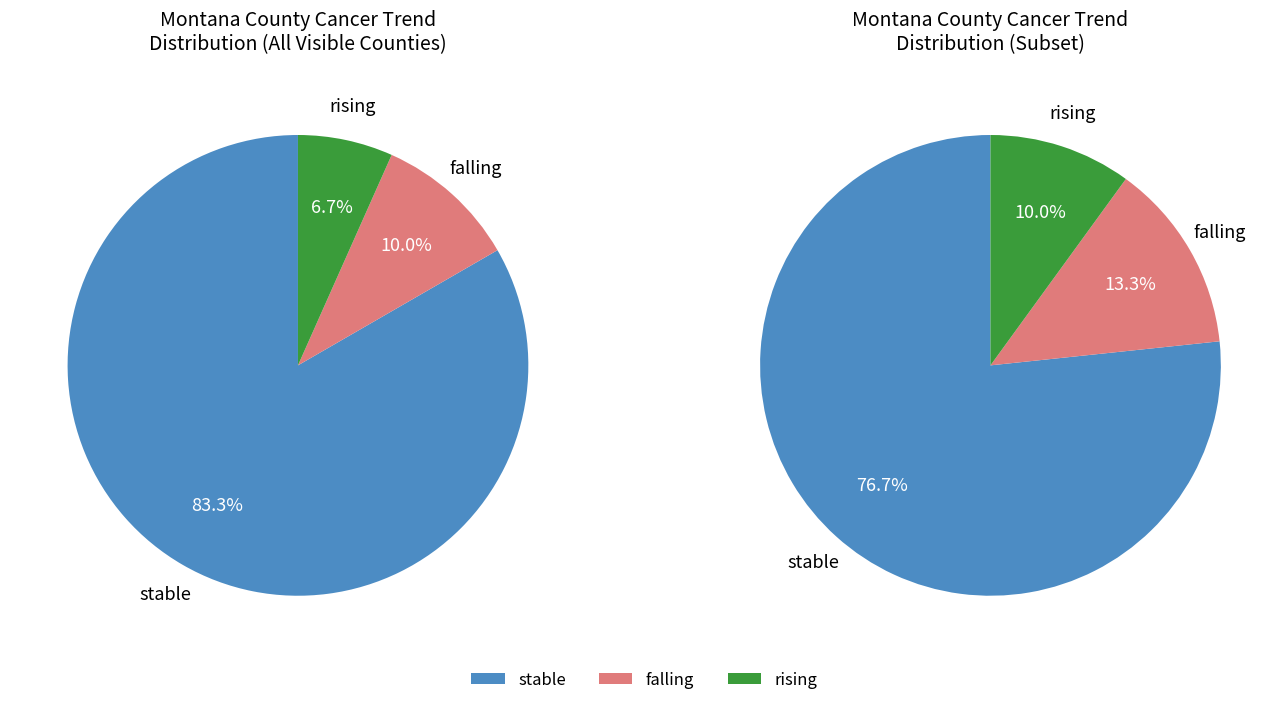

Which has a higher value, rising or stable?

stable